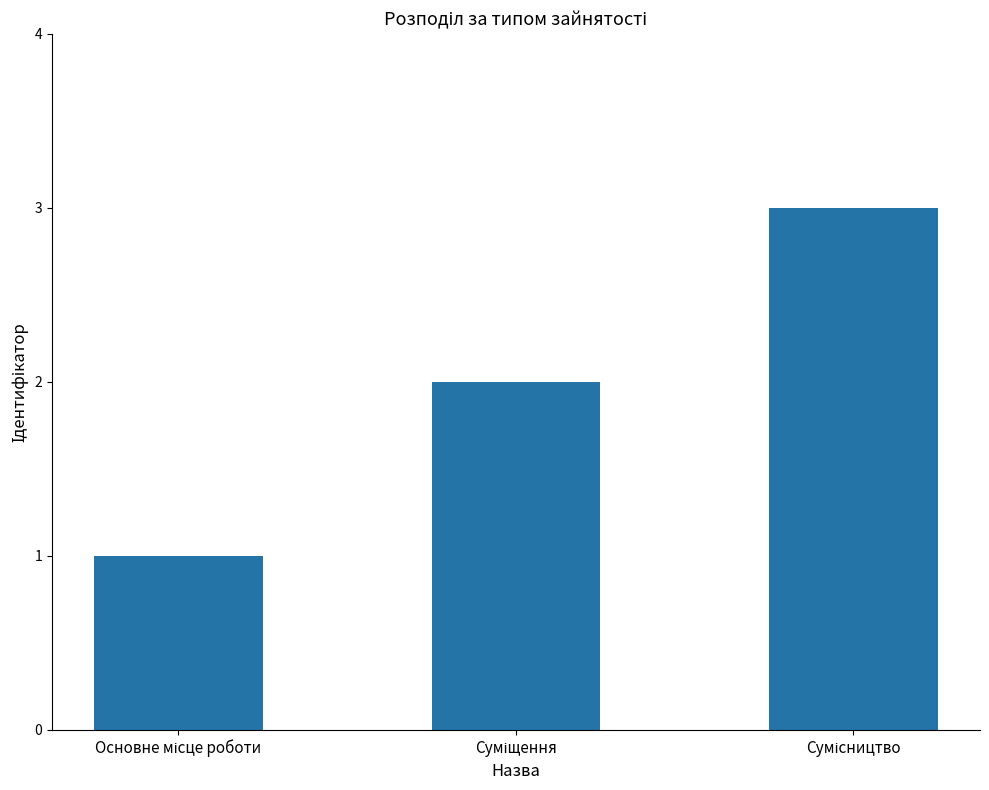

Are the bars grouped side by side (vs. stacked)?

No